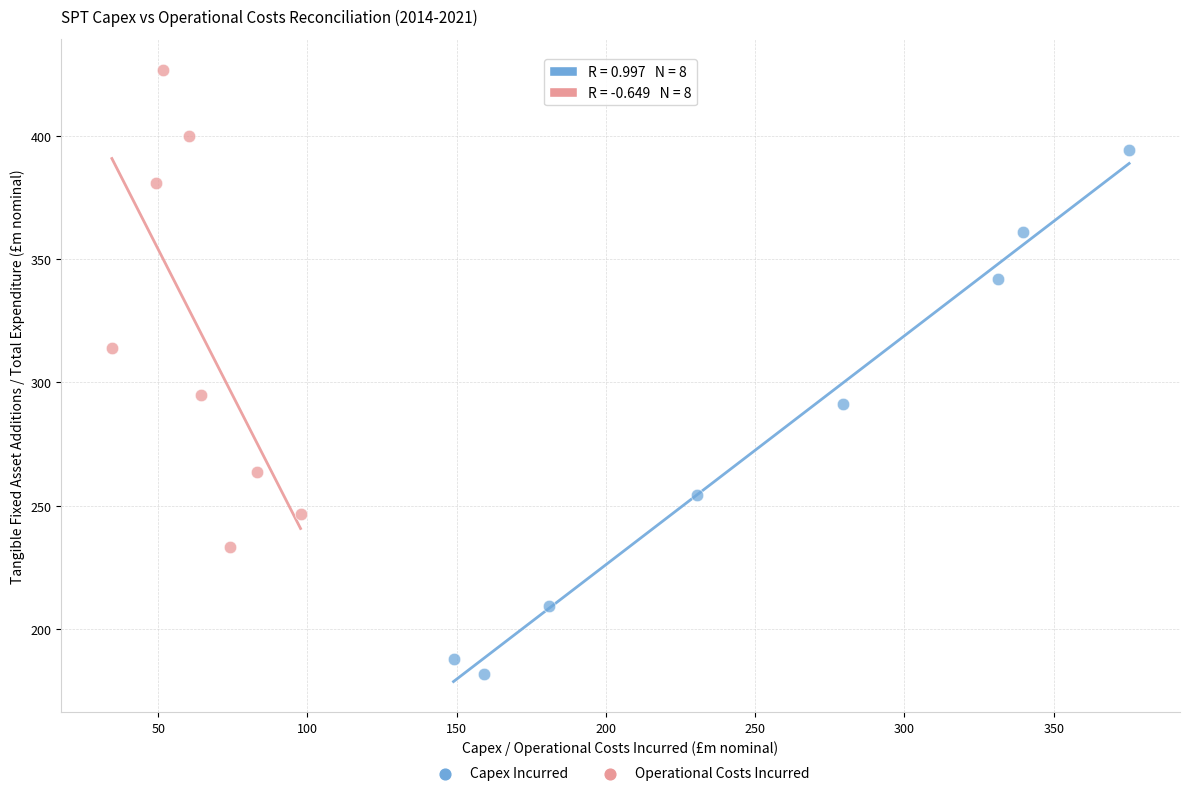

Which series contains the lowest Y value?

Capex Incurred